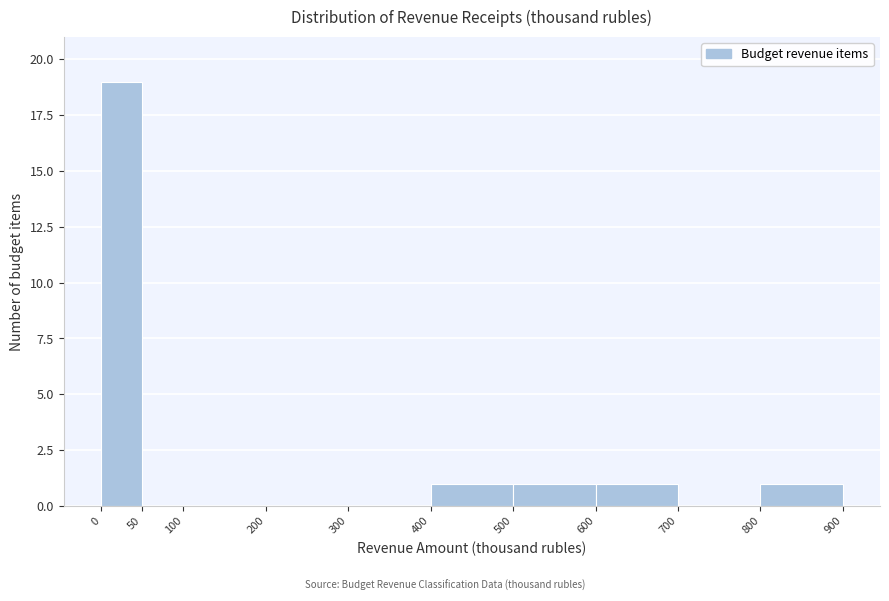

How tall is the bar that spans 400 to 500 on the x-axis? The values are not printed on the chart, so give them approximately, as read against the axis.

1